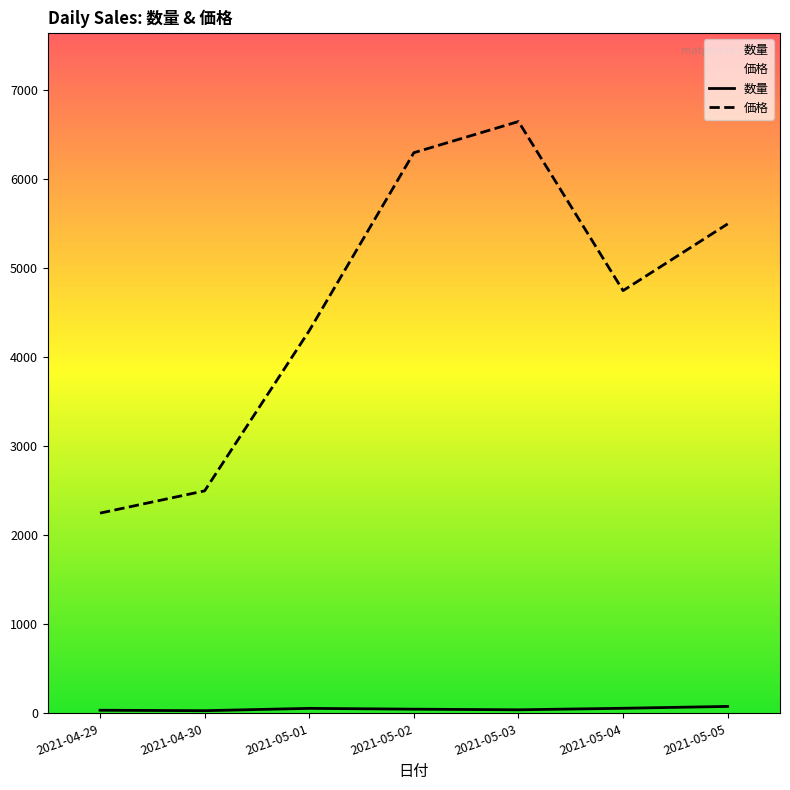

Which label corresponds to the largest value in the chart?

2021-05-03